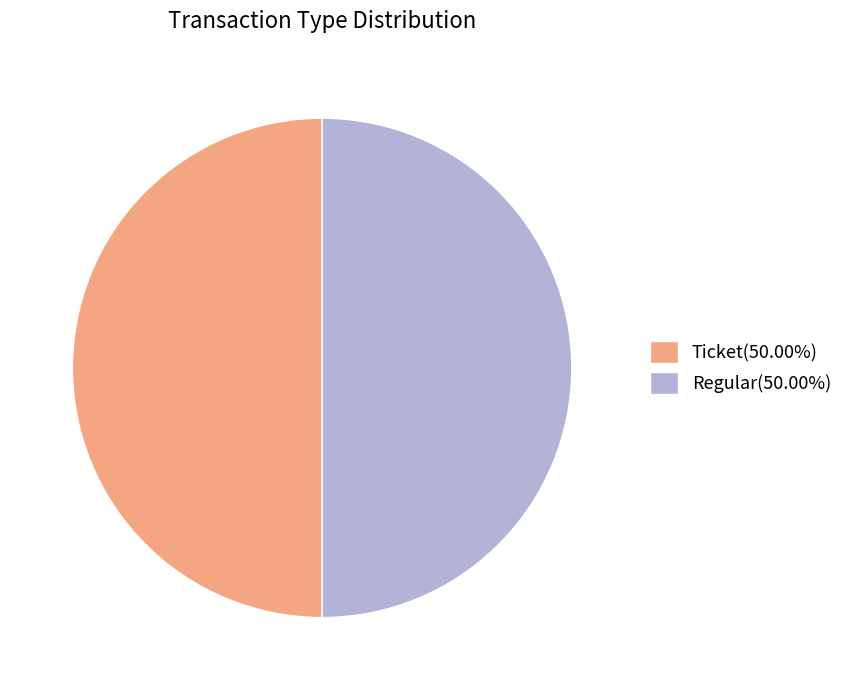

What is the ratio of the value at Regular(50.00%) to the value at Ticket(50.00%)?

1.0